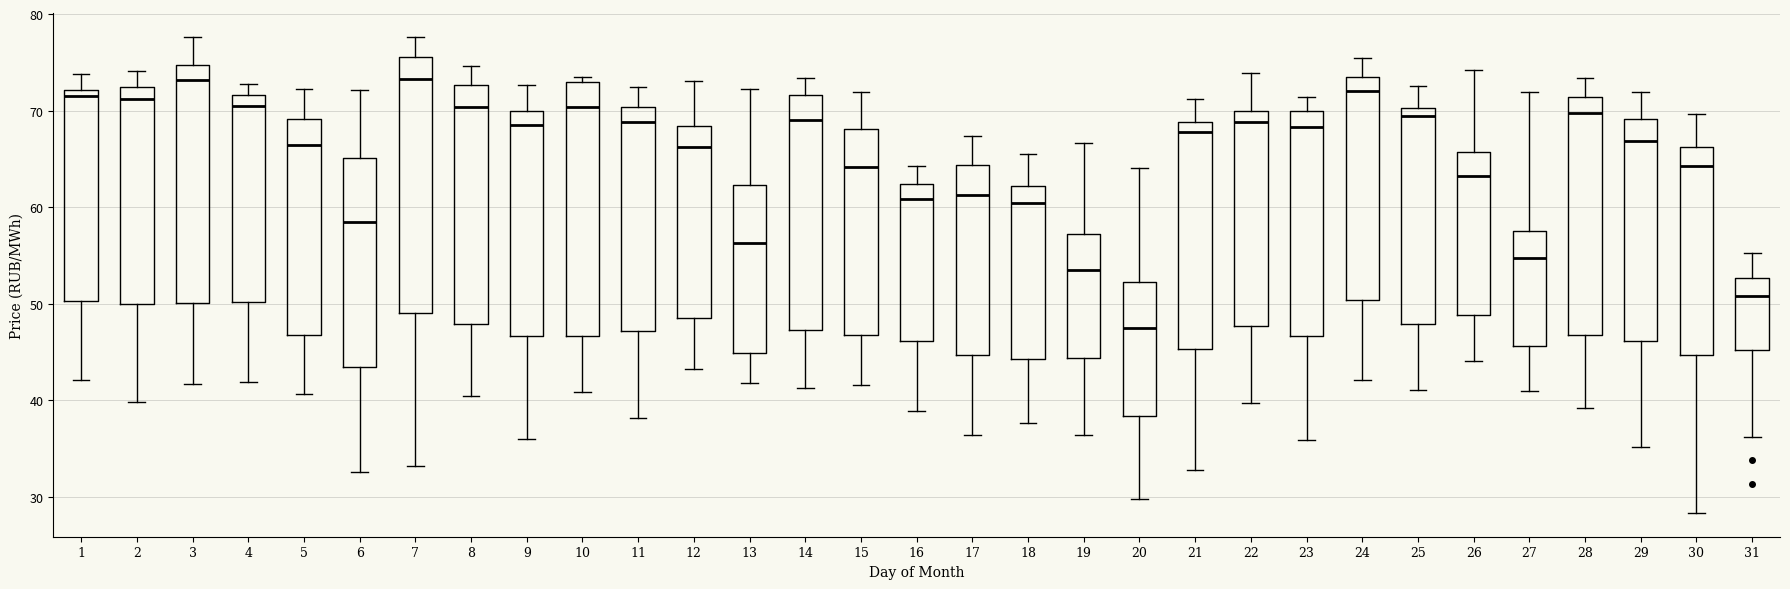

Which box has the lowest median line?

20